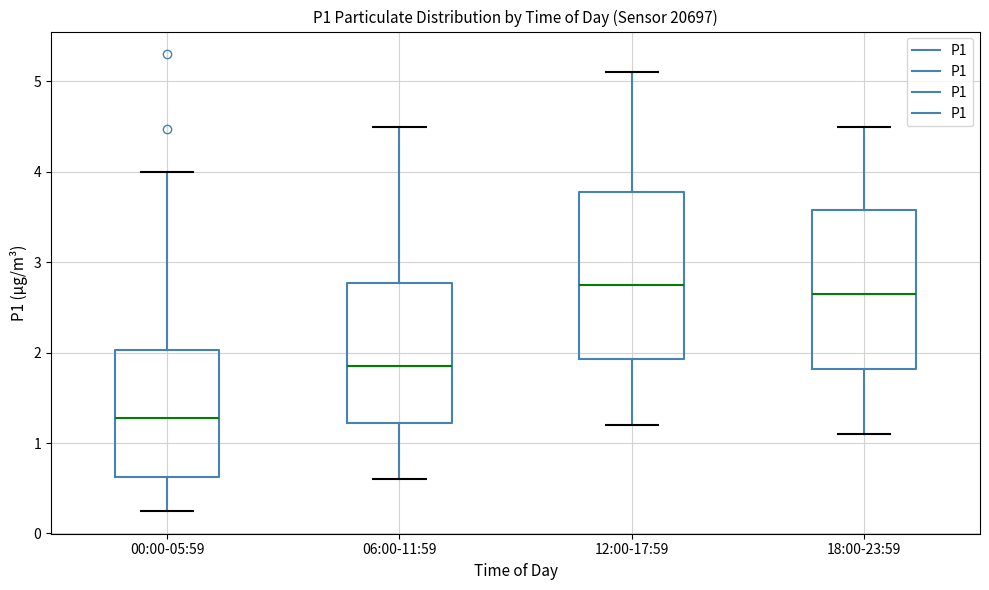

Reading left to right, read every box against the y-axis: the position of its median line, the range the box covers, and the ends of its whiskers. The values are not printed on the chart, so give them approximately, as read against the axis.

00:00-05:59: median 1.3, box 0.6 to 2.0, whiskers 0.3 to 4.0
06:00-11:59: median 1.9, box 1.2 to 2.8, whiskers 0.6 to 4.5
12:00-17:59: median 2.8, box 1.9 to 3.8, whiskers 1.2 to 5.1
18:00-23:59: median 2.7, box 1.8 to 3.6, whiskers 1.1 to 4.5